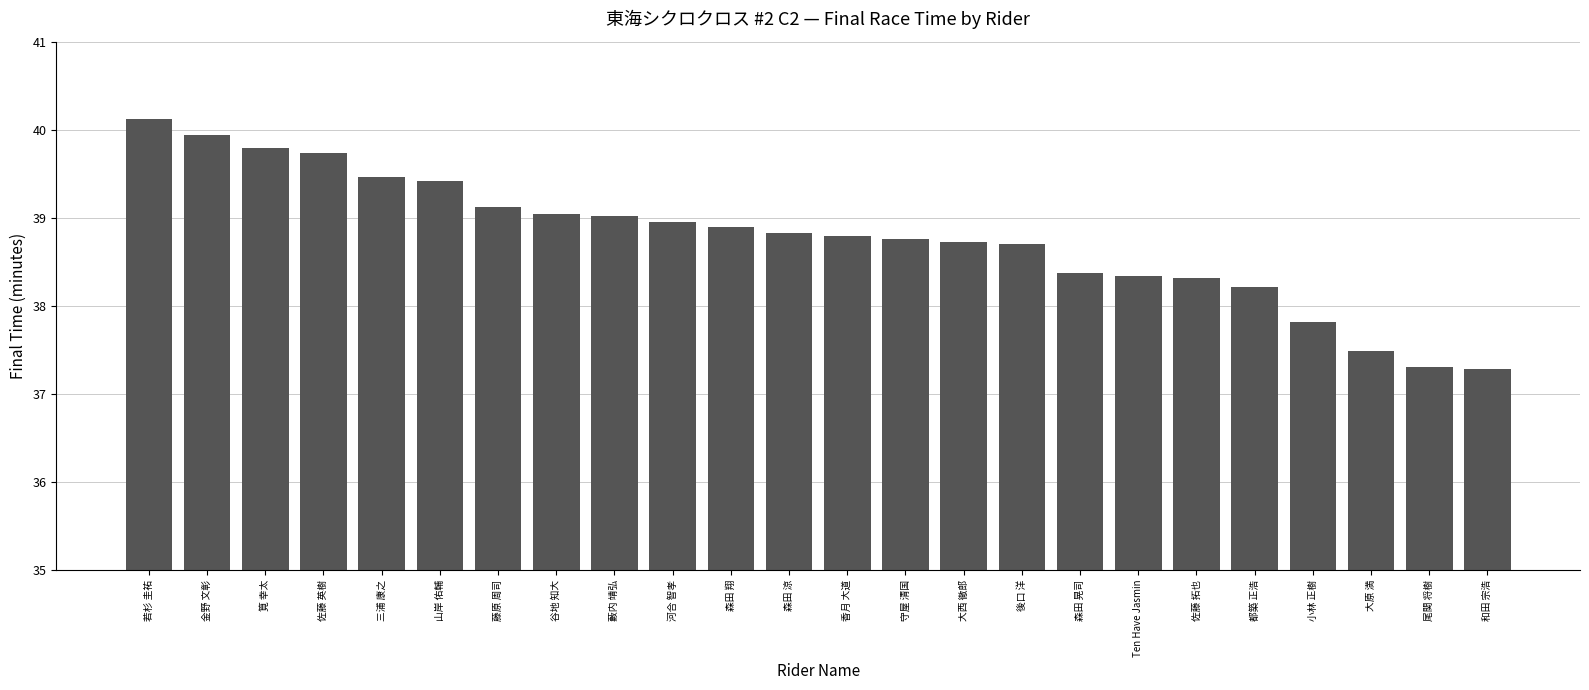

The chart shows a value of 39.0 at 藪内 靖弘. True or false?

True